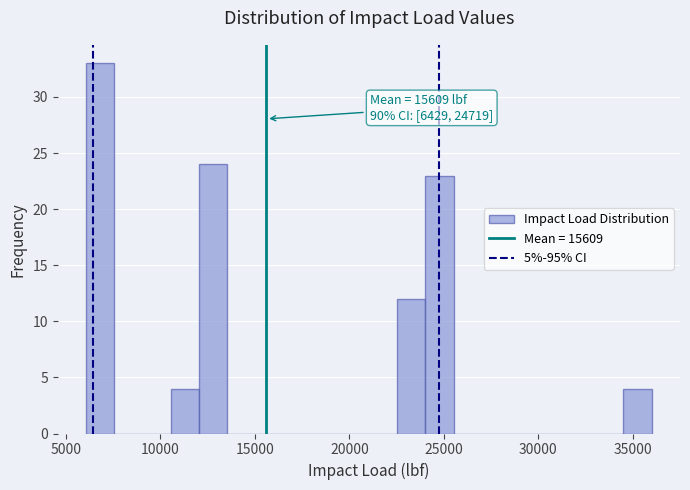

Read against the x-axis, roughly where is the centre of the tallest bar?

7000